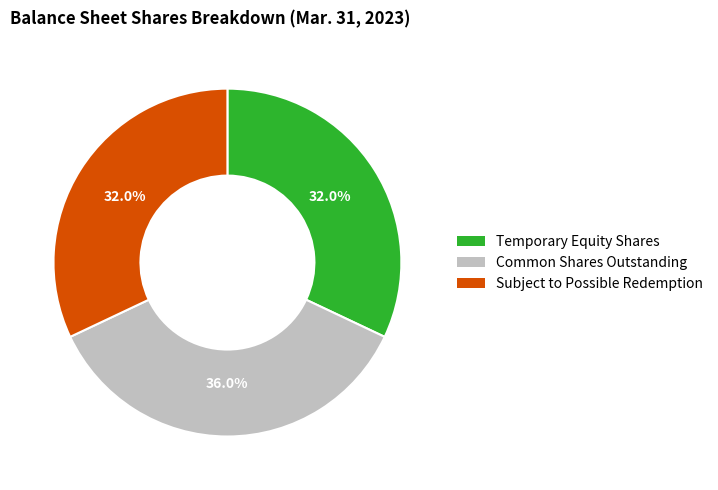

How many slices are in this pie chart?

3